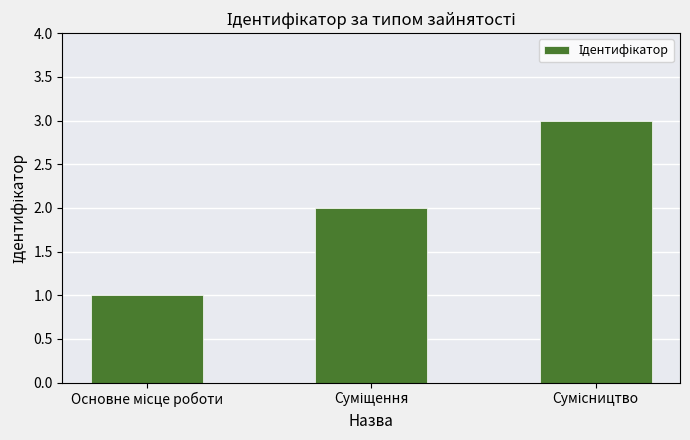

What is the sum of all values?

6